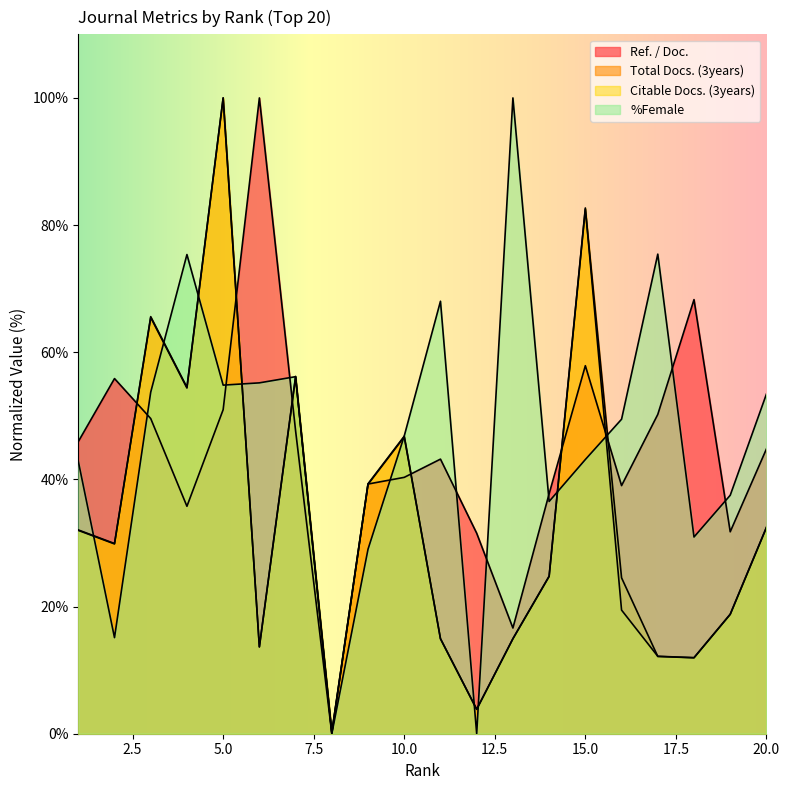

What is the difference between the Ref. / Doc. values at 17 and 7?

2.6